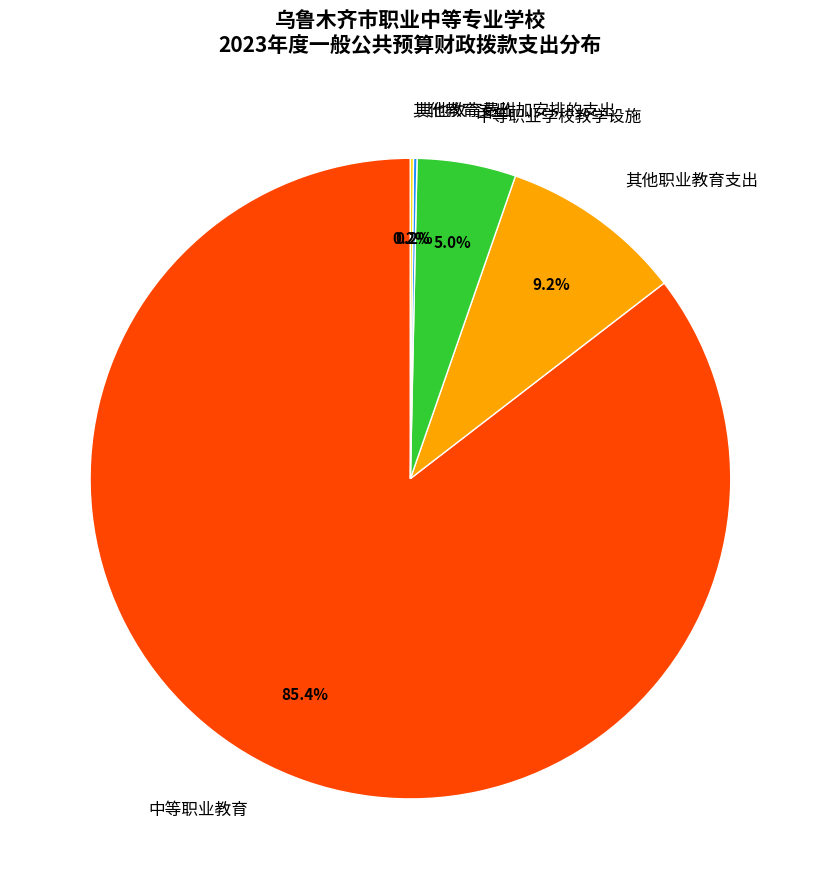

What percentage is the 中等职业教育 slice, to the nearest percent?

85%